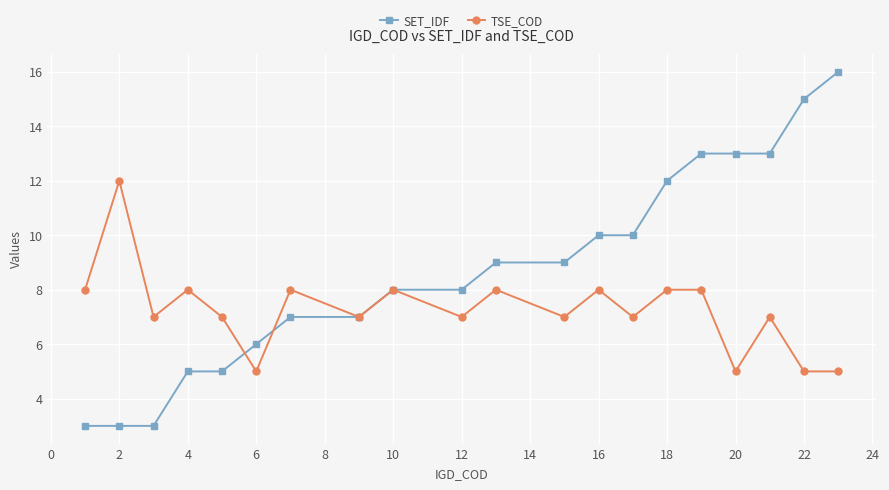

What are all the series names shown in the legend?

SET_IDF, TSE_COD